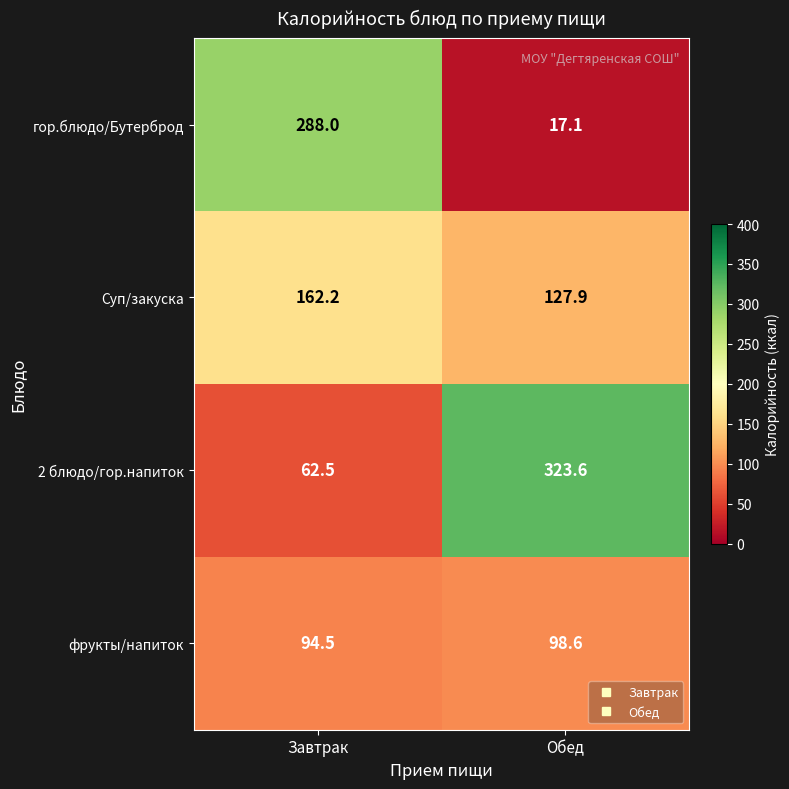

List the series in order of their peak value, highest first.

2 блюдо/гор.напиток, гор.блюдо/Бутерброд, Суп/закуска, фрукты/напиток